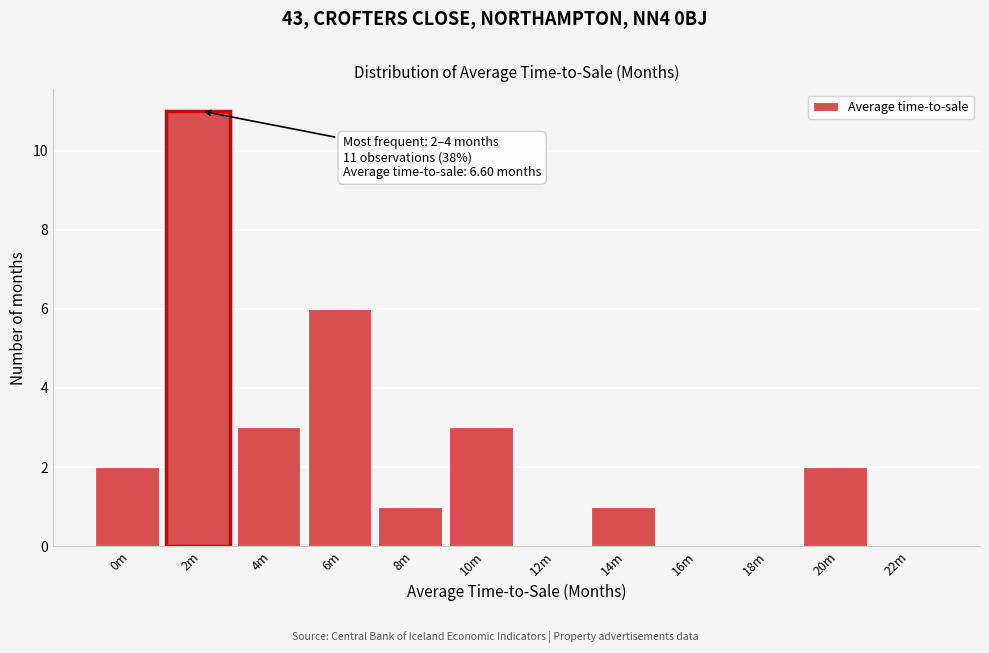

Reading right to left, transcribe all the data shown in this chart.

22m=0	20m=2	18m=0	16m=0	14m=1	12m=0	10m=3	8m=1	6m=6	4m=3	2m=11	0m=2